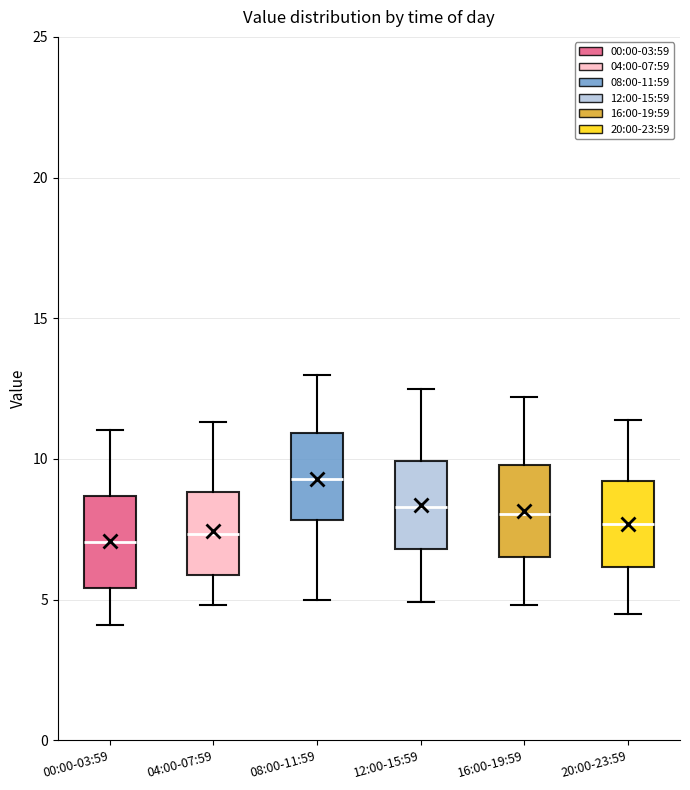

Reading left to right, read every box against the y-axis: the position of its median line, the range the box covers, and the ends of its whiskers. The values are not printed on the chart, so give them approximately, as read against the axis.

00:00-03:59: median 7.0, box 5.5 to 8.5, whiskers 4.0 to 11.0
04:00-07:59: median 7.5, box 6.0 to 9.0, whiskers 5.0 to 11.5
08:00-11:59: median 9.5, box 8.0 to 11.0, whiskers 5.0 to 13.0
12:00-15:59: median 8.5, box 7.0 to 10.0, whiskers 5.0 to 12.5
16:00-19:59: median 8.0, box 6.5 to 10.0, whiskers 5.0 to 12.0
20:00-23:59: median 7.5, box 6.0 to 9.0, whiskers 4.5 to 11.5